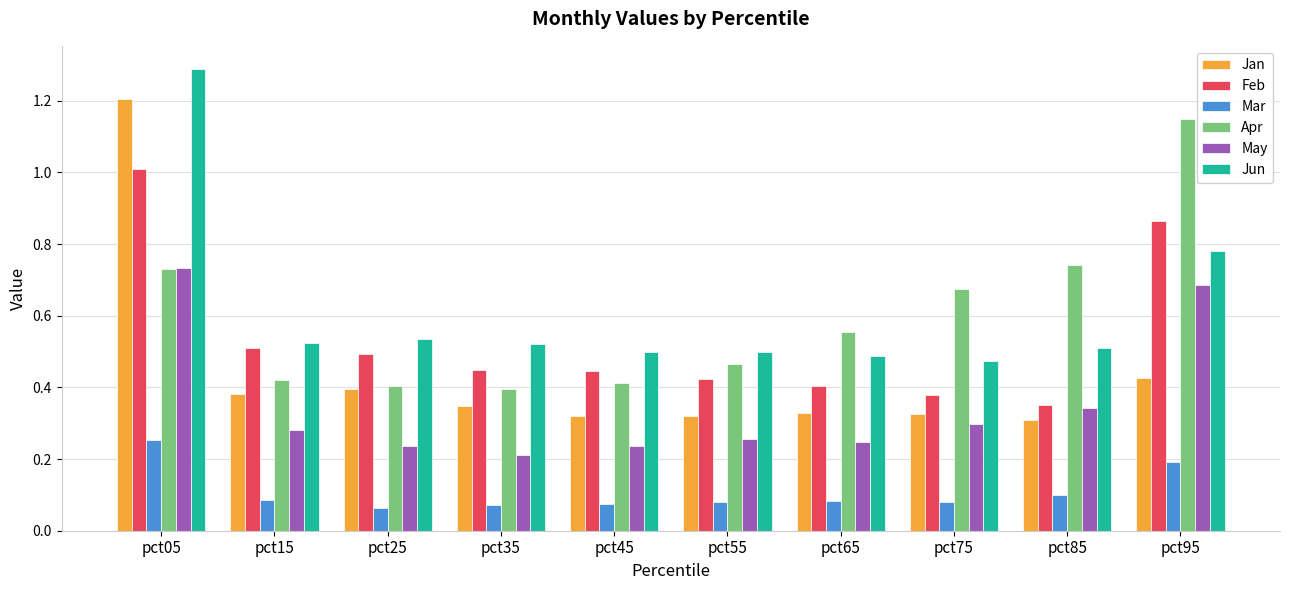

Which category has the lowest value in the Feb series?

pct85